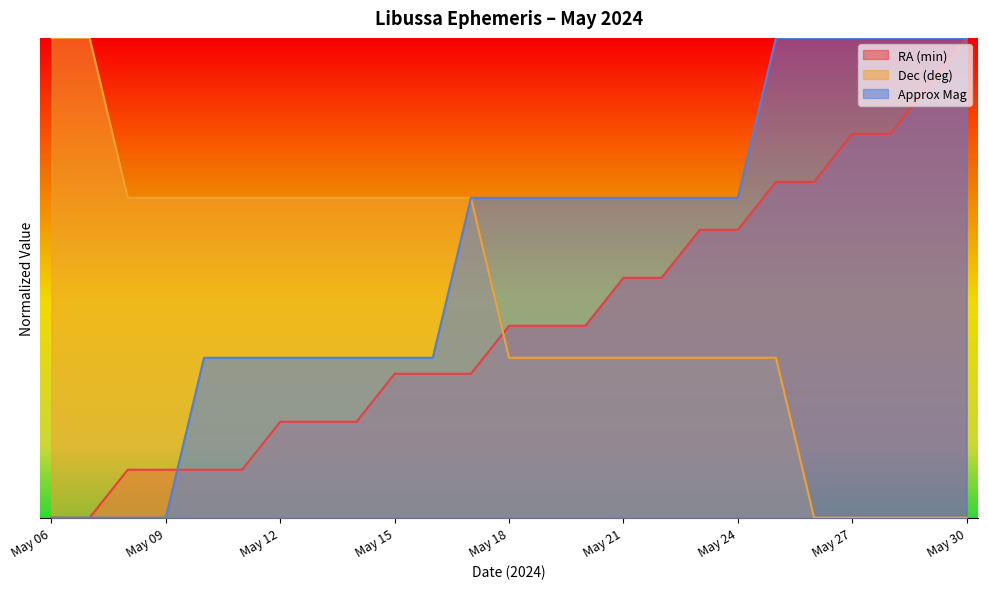

Is it true that Dec (deg) equals 0.5 at May 25?

False